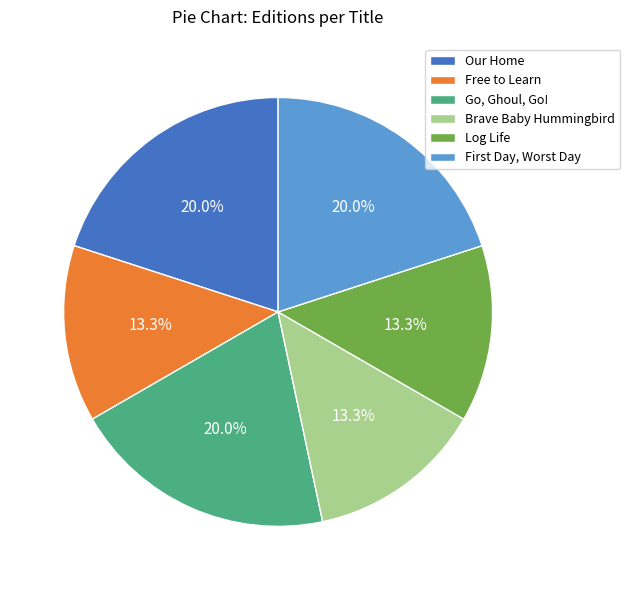

What portion of the pie excludes Log Life?

86.7%